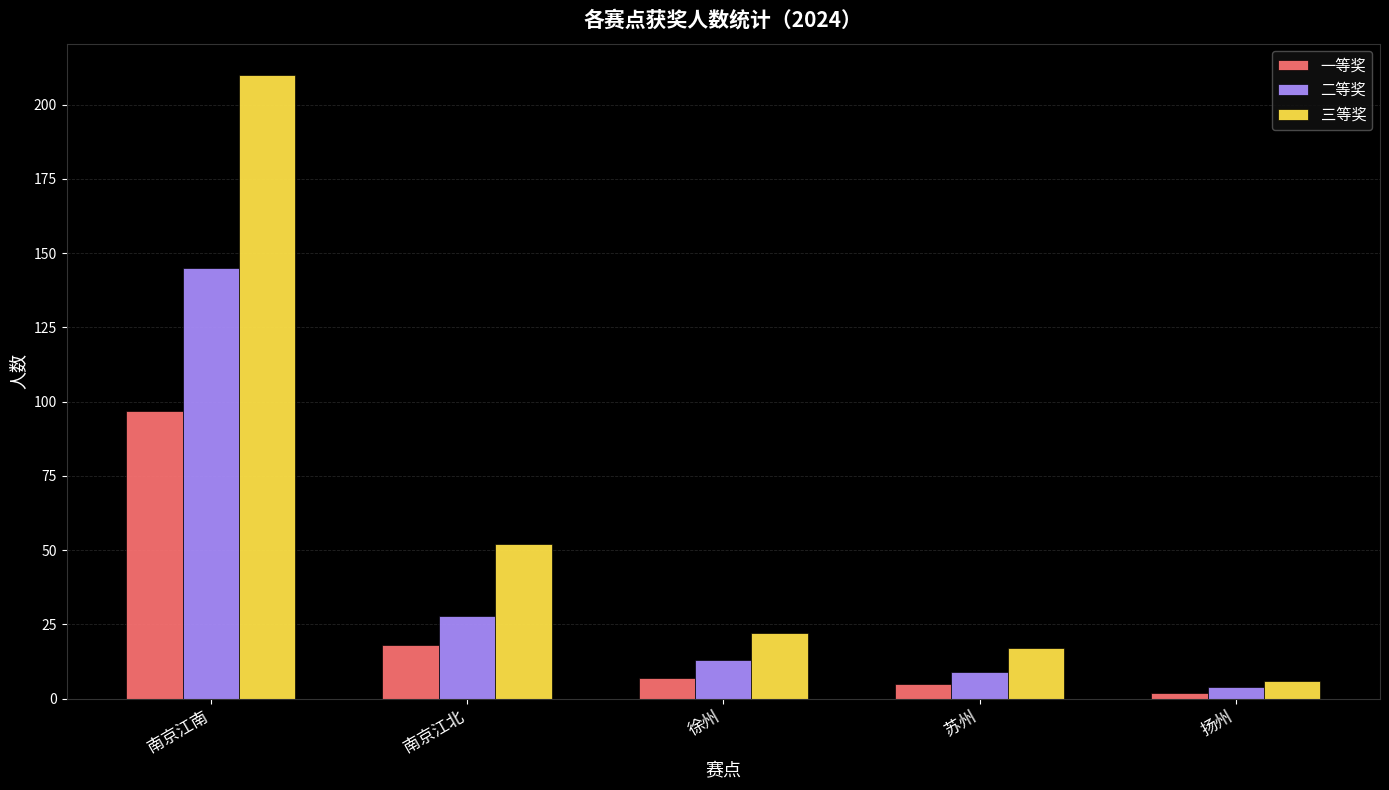

At which category is the sum across all series the highest?

南京江南